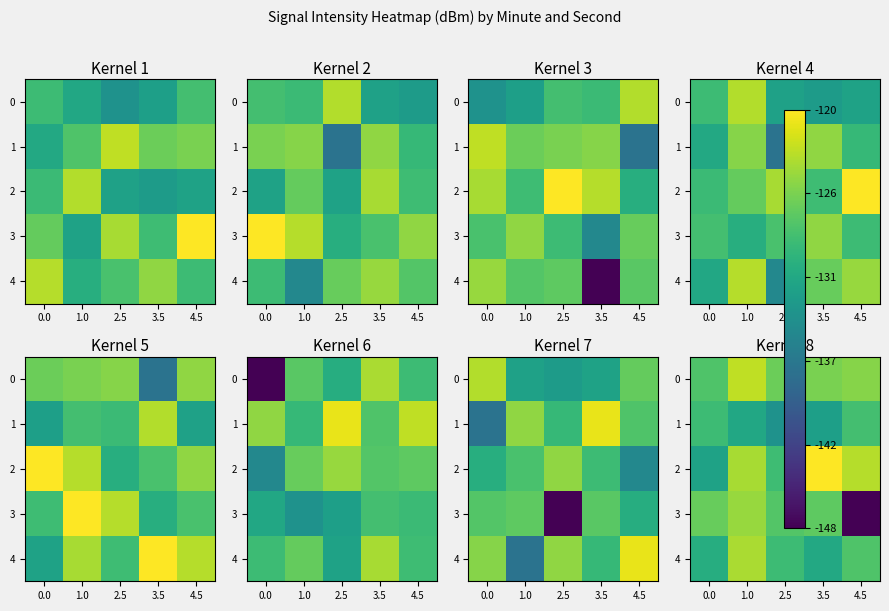

What value does the 0 series have at 3.5?

-126.0